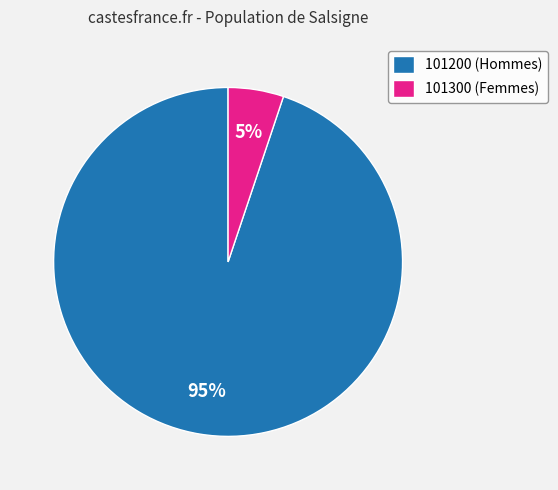

Does 101200 (Hommes) account for over 50% of the chart?

Yes